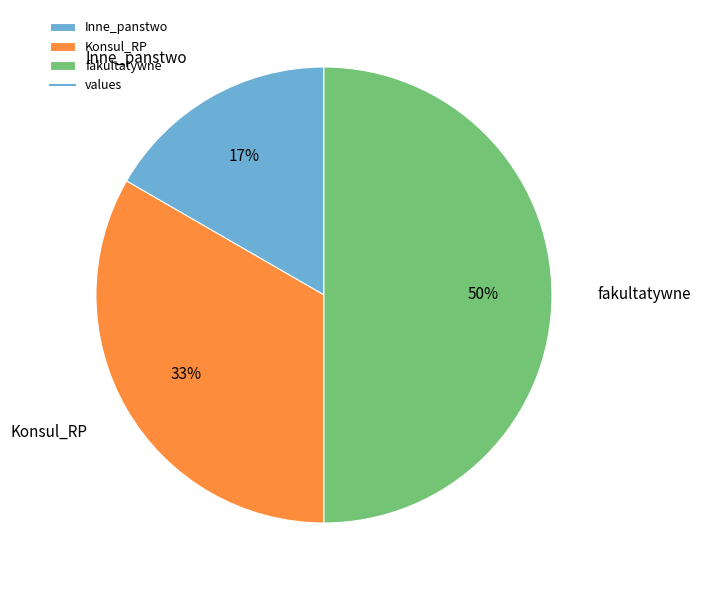

To the nearest percent, what is the average slice percentage?

33%